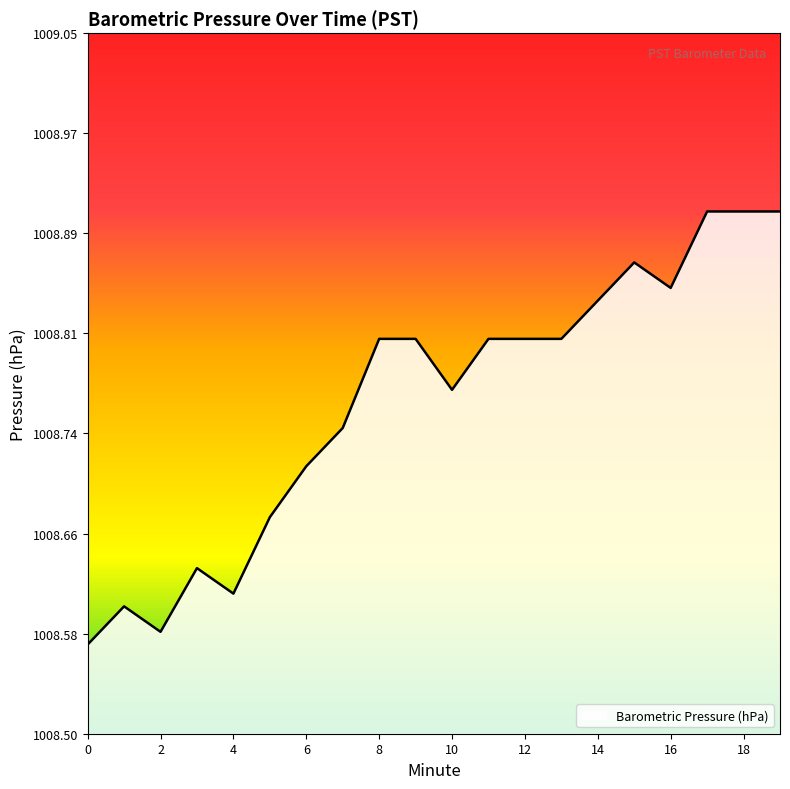

What is the difference between the maximum and minimum values?

0.3